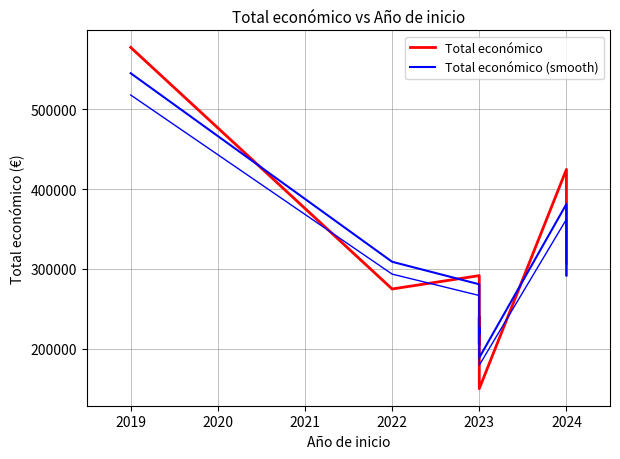

What is the value of the Total económico (smooth) point at the 4th from the left?

218375